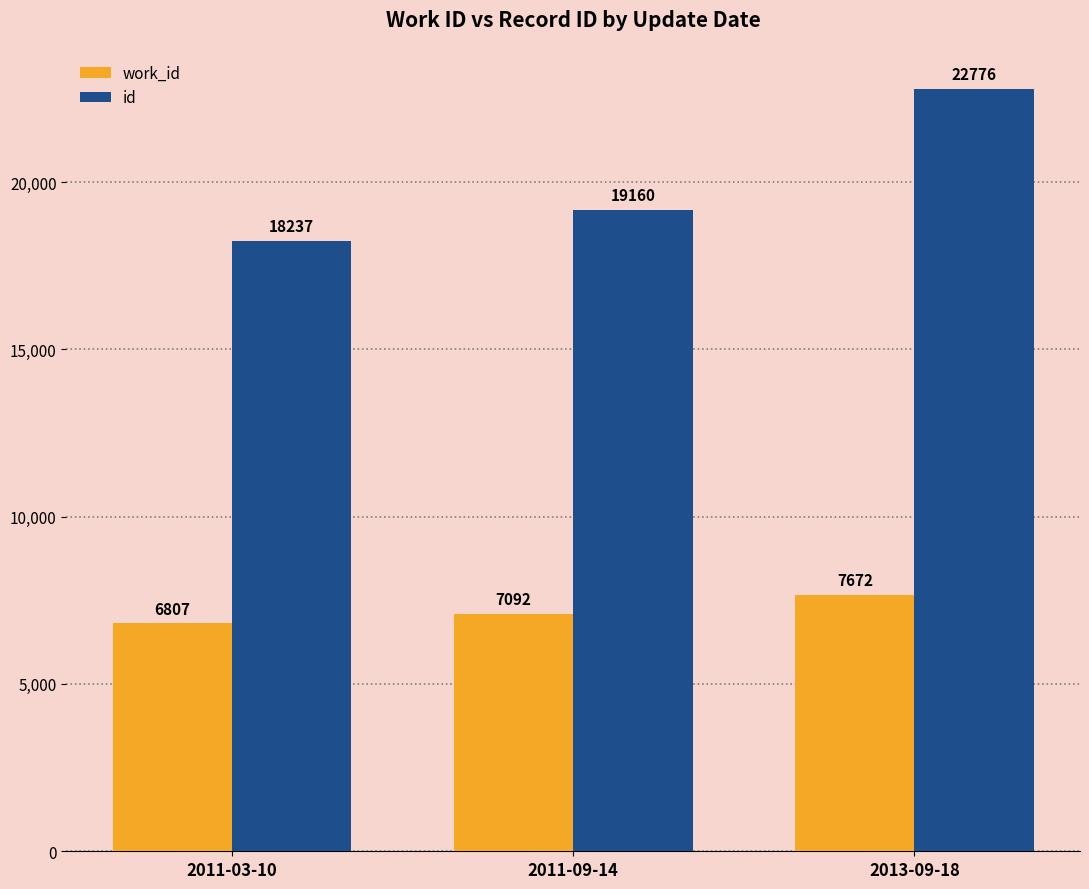

Which series has the largest total across all categories?

id